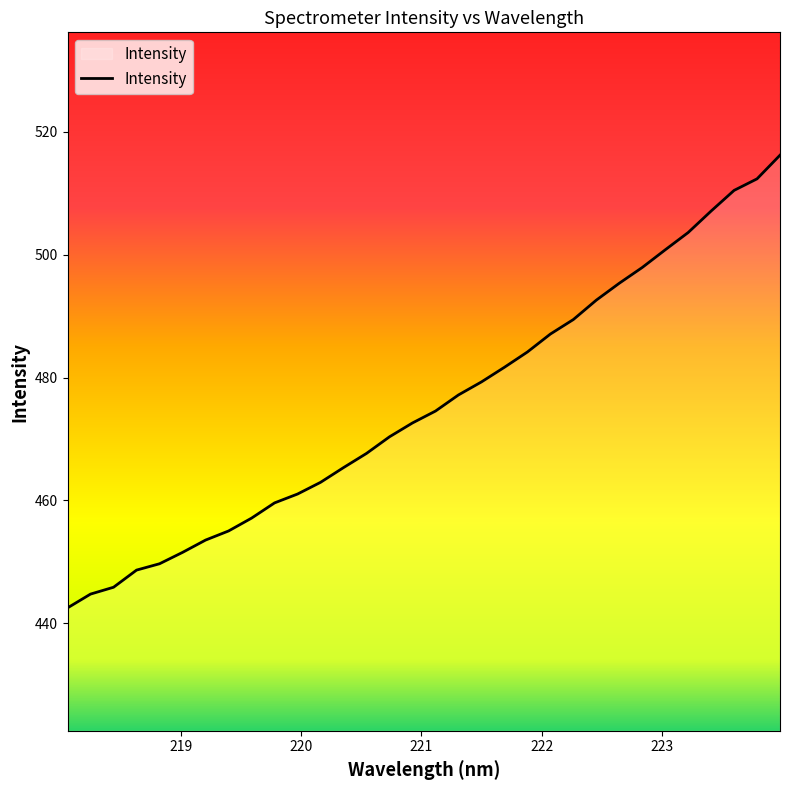

What is the difference between the maximum and minimum values?

73.7